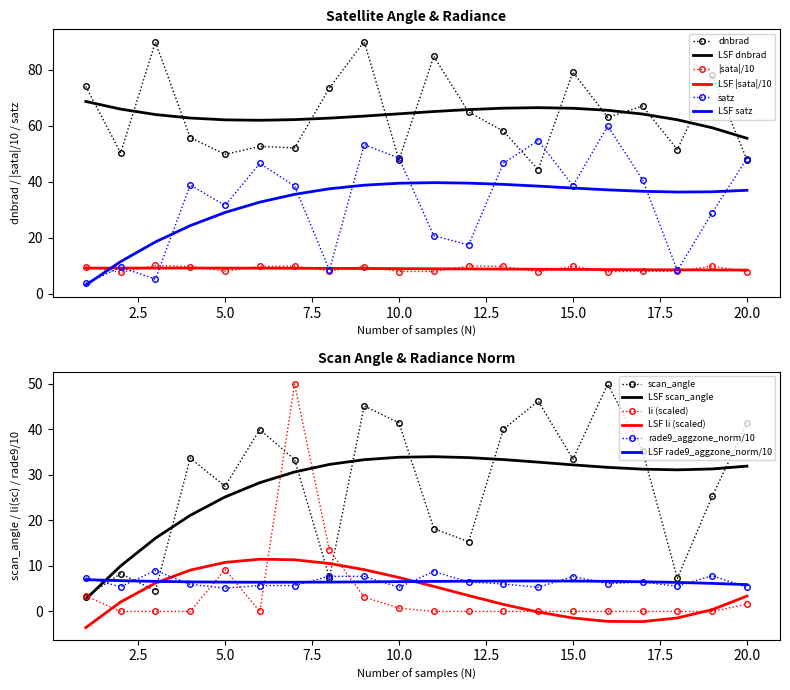

True or false: li and dnbrad intersect in this chart.

False